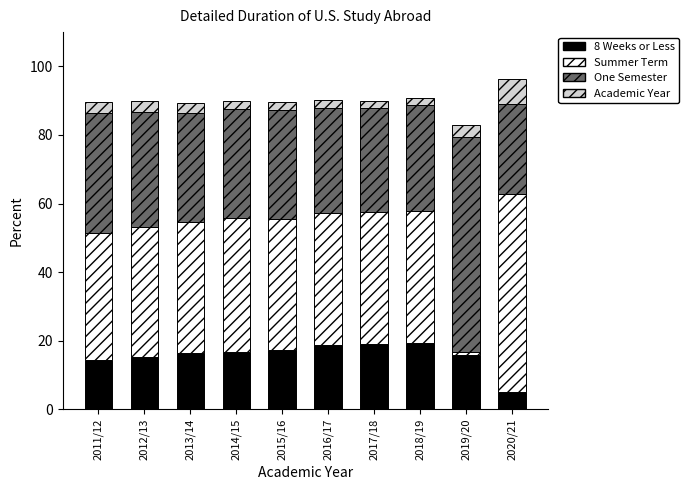

True or false: 8 Weeks or Less has a value of 11.5 at 2016/17.

False